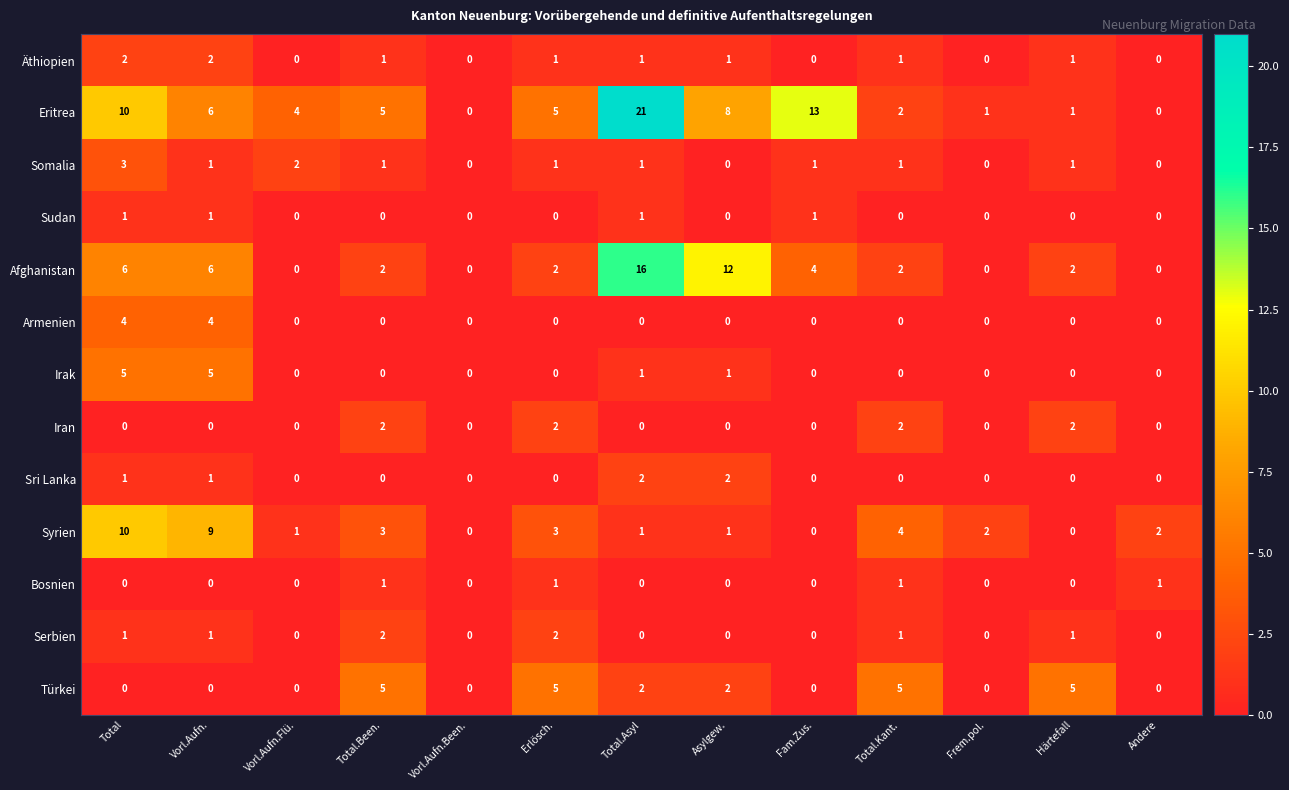

At which category does the chart reach its peak across all series?

Total.Asyl